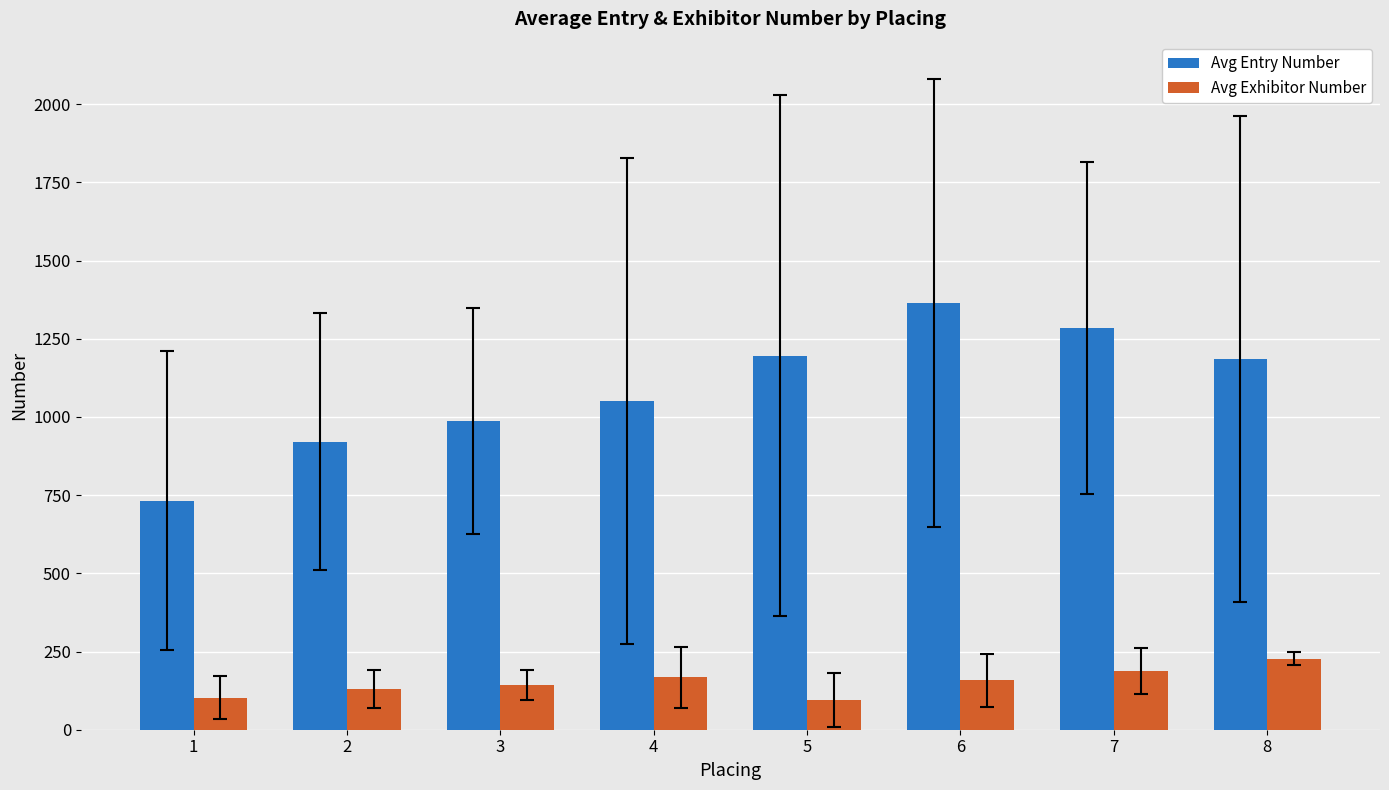

Is it true that Avg Entry Number equals 987.8 at 3?

True